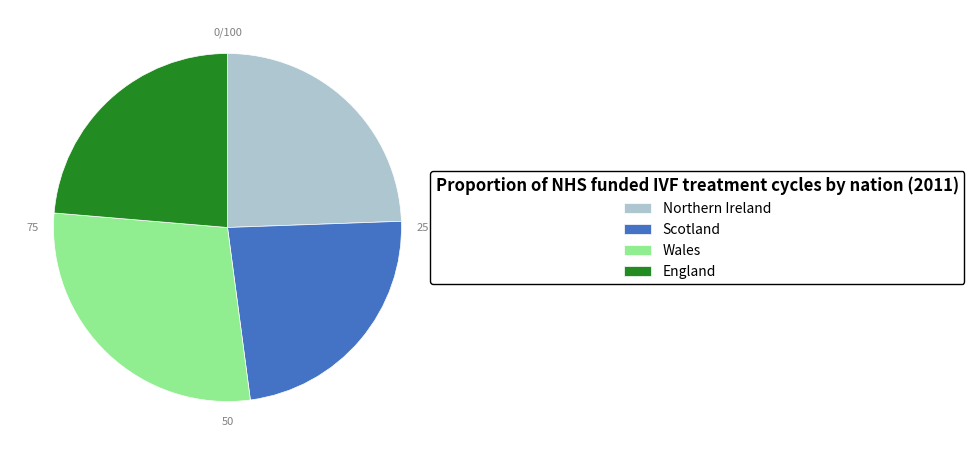

Which slice is the largest?

Wales